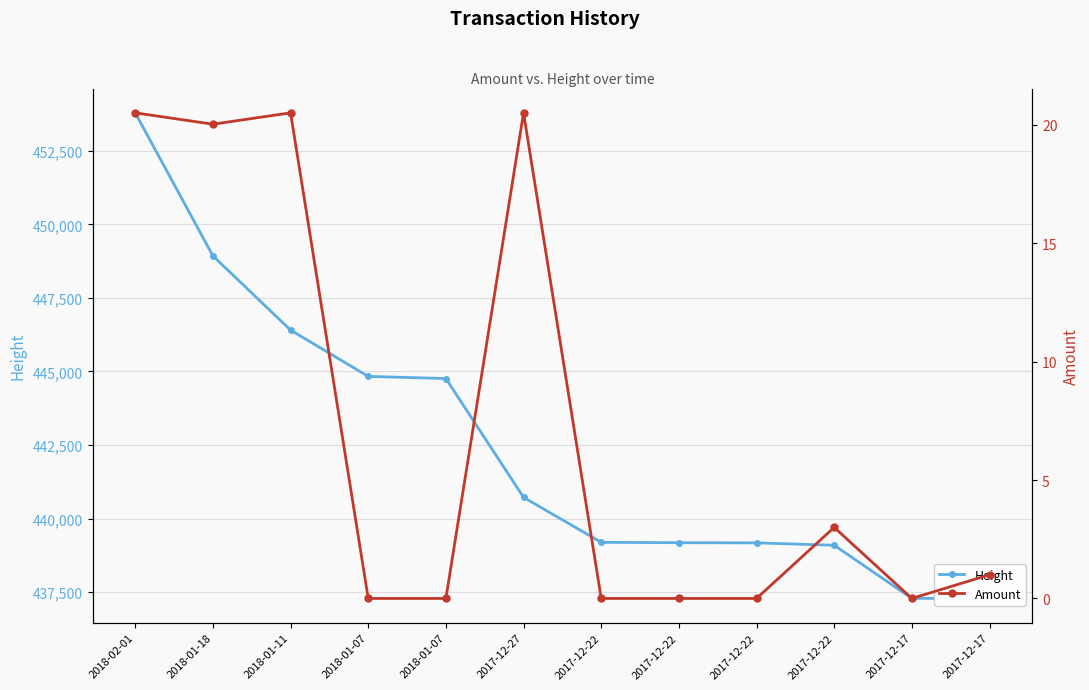

What is the difference between the Amount values at 2017-12-22 and 2018-01-11?

17.5